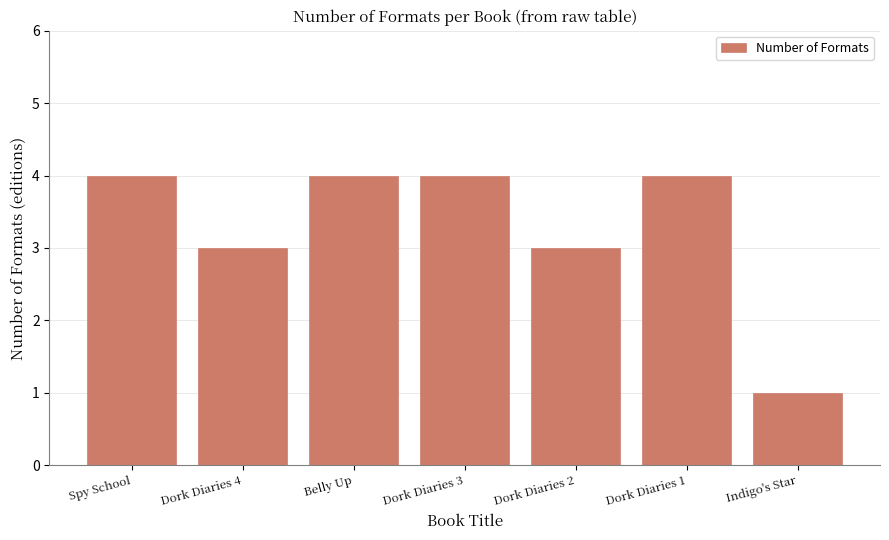

How many distinct data groups are displayed?

1